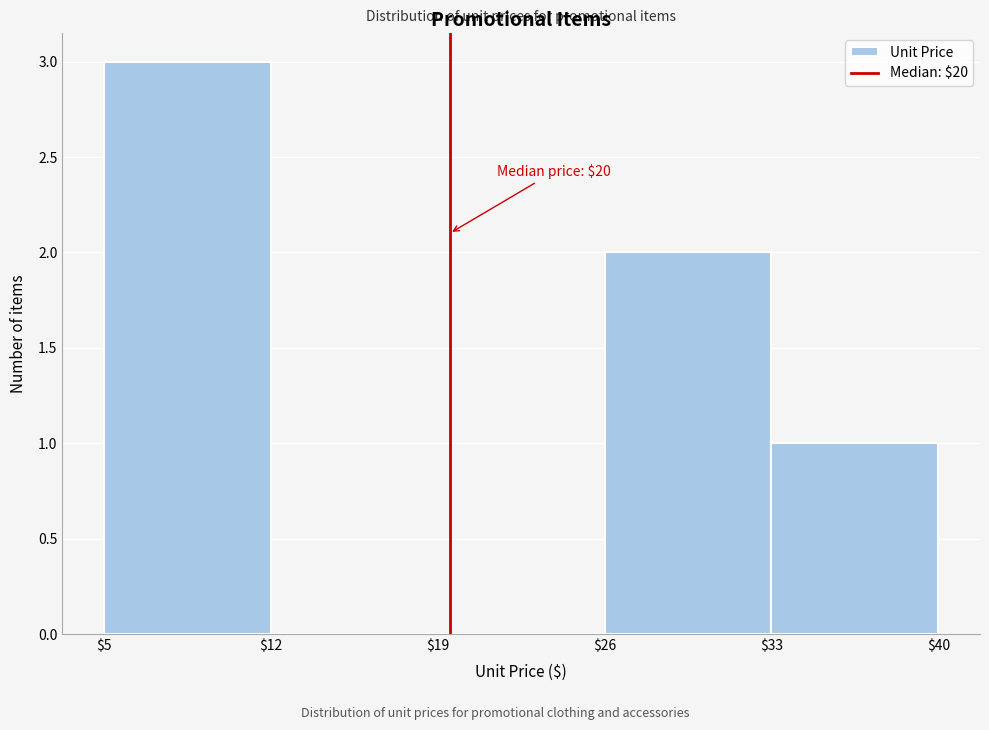

Which range on the x-axis has the tallest bar?

$5 to $12